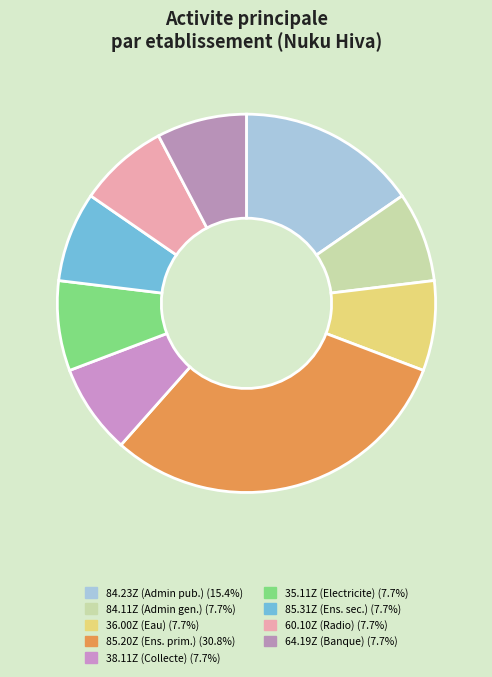

Count the number of slices in the pie.

9